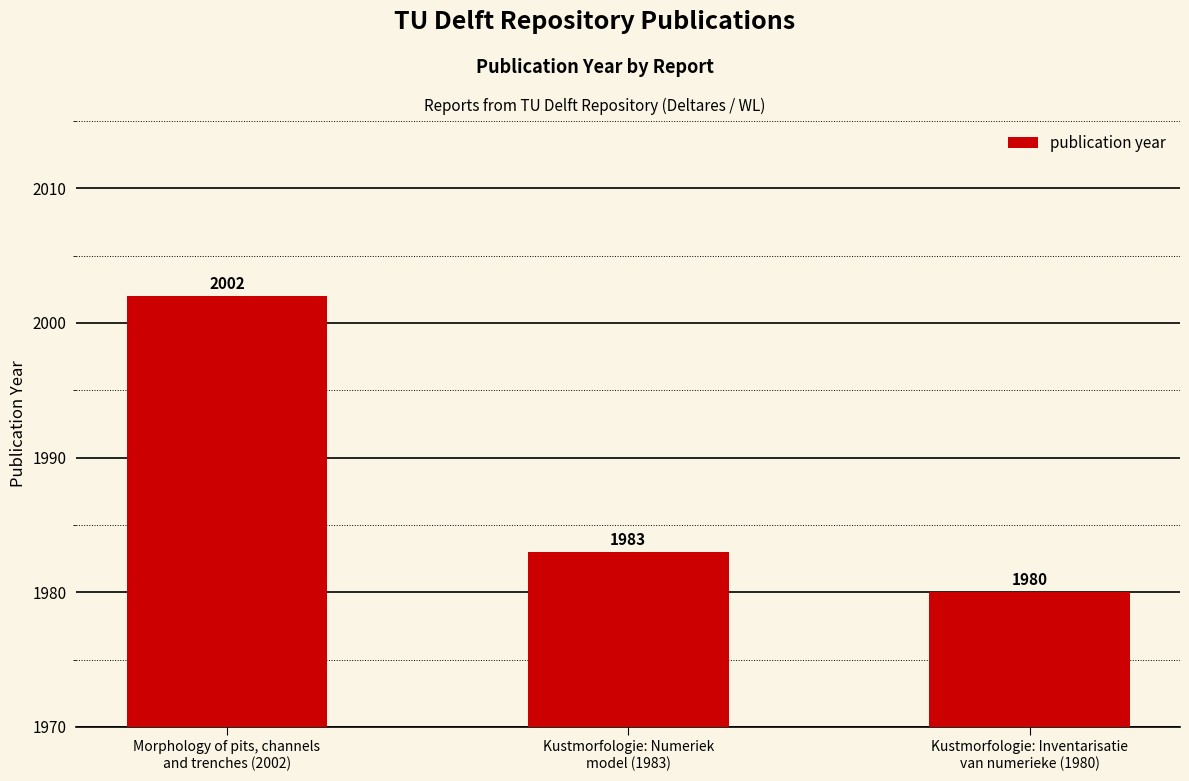

Which category has the highest value across all series?

Morphology of pits, channels
and trenches (2002)